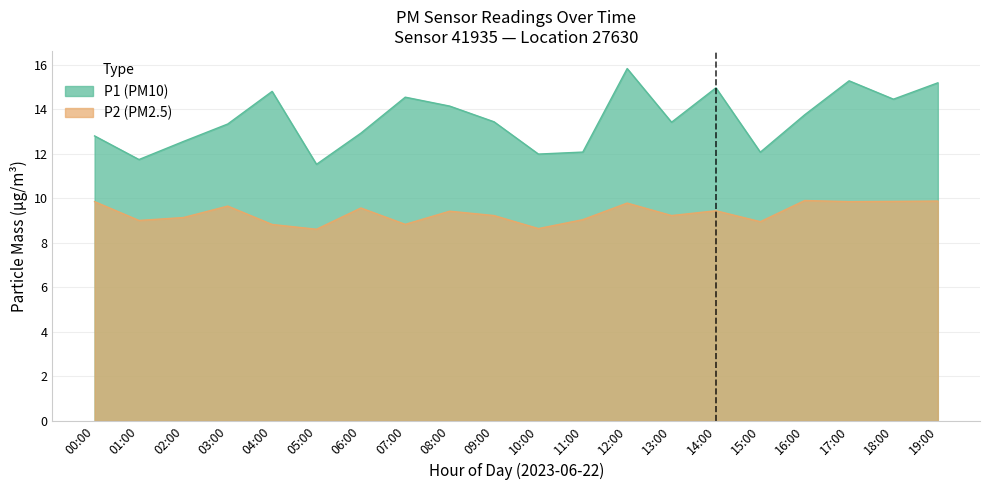

What position from the right is 06:00?

14